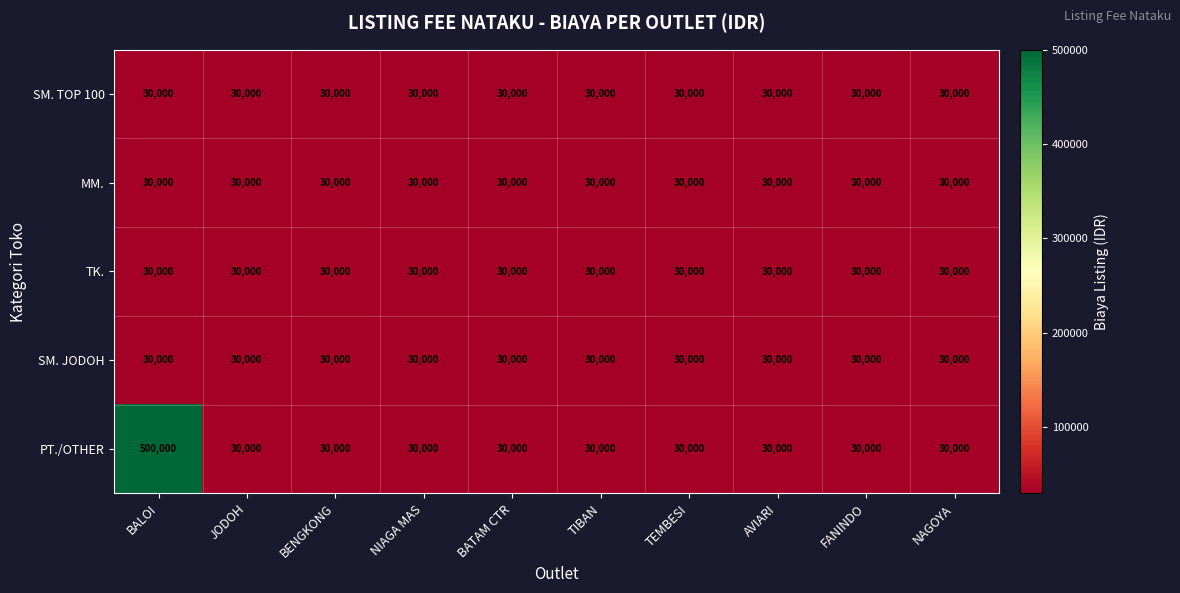

What is the sum of the SM. JODOH values at FANINDO and NAGOYA?

60000